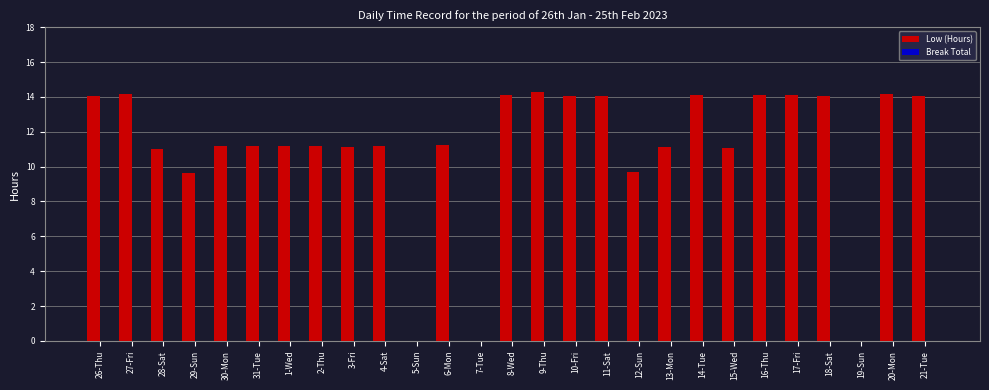

Is it true that the value at 8-Wed is 21.2?

False